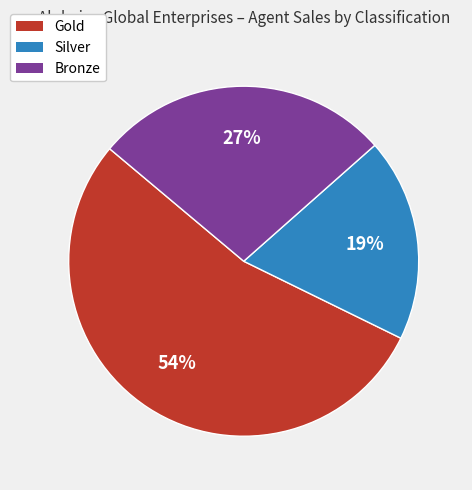

To the nearest percent, what portion does Gold represent?

54%